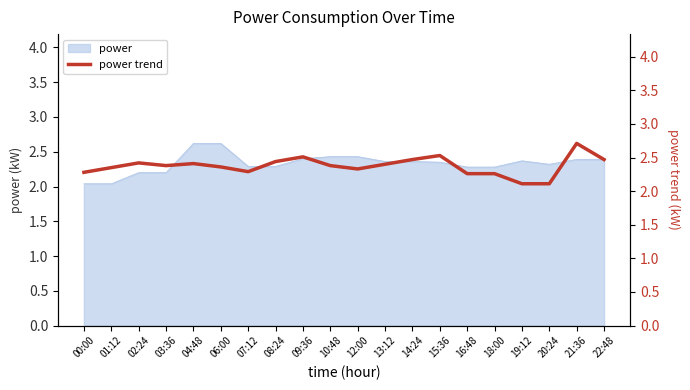

What position from the left is 00:00?

1